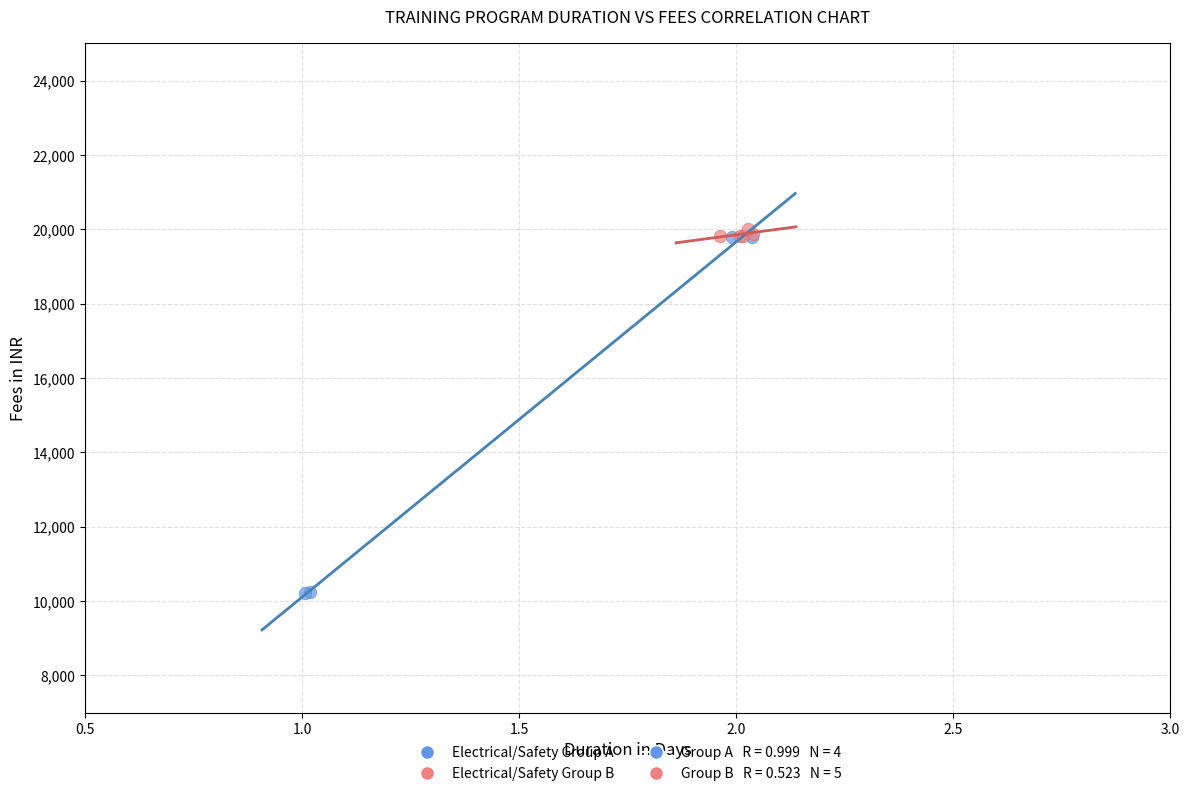

Which series has the widest spread of Y values?

Electrical/Safety Group A